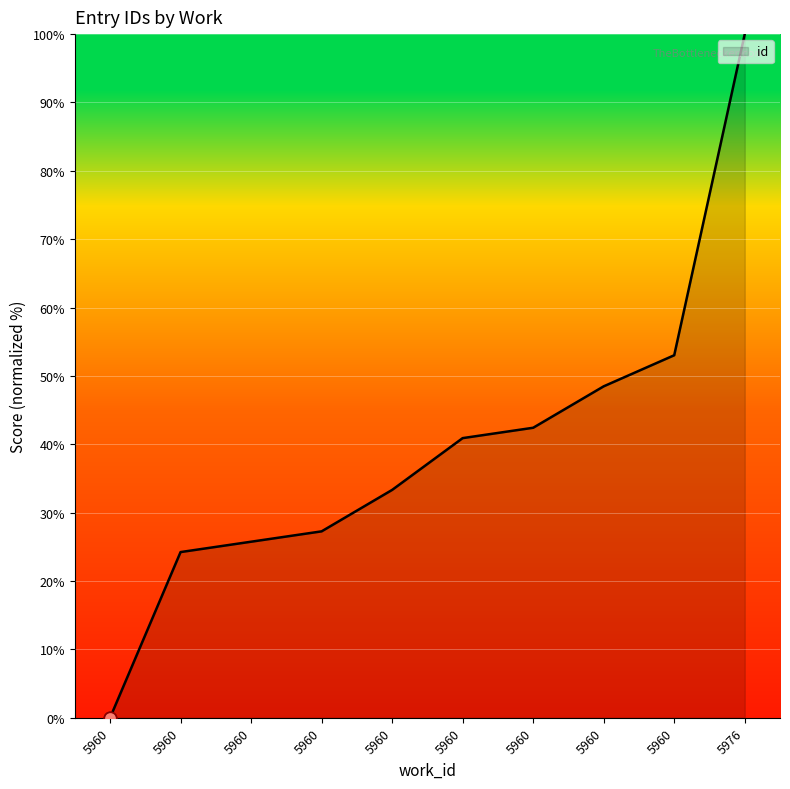

What is the change in value from 5960 to 5960?

+9.1